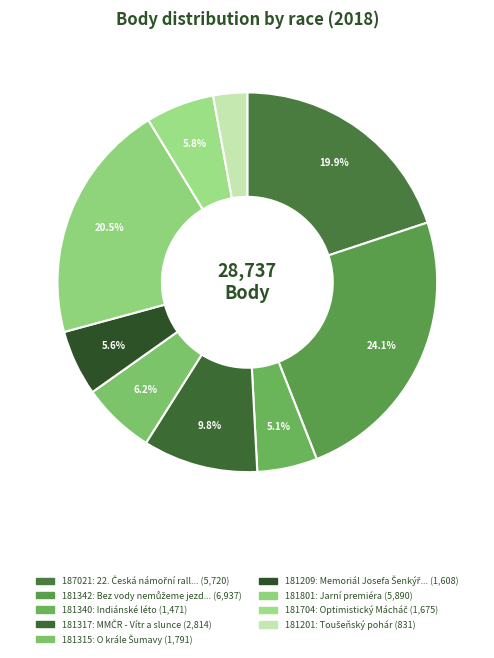

What is the largest slice in the pie chart?

Bez vody nemůžeme jezdit